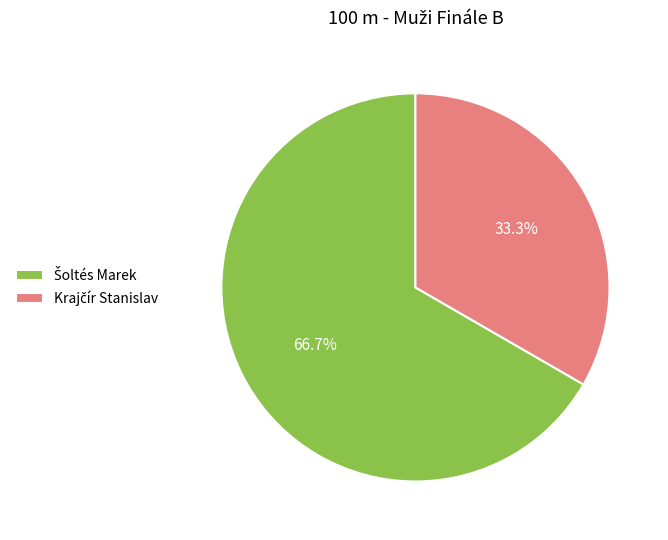

Does any single category account for the majority?

Yes